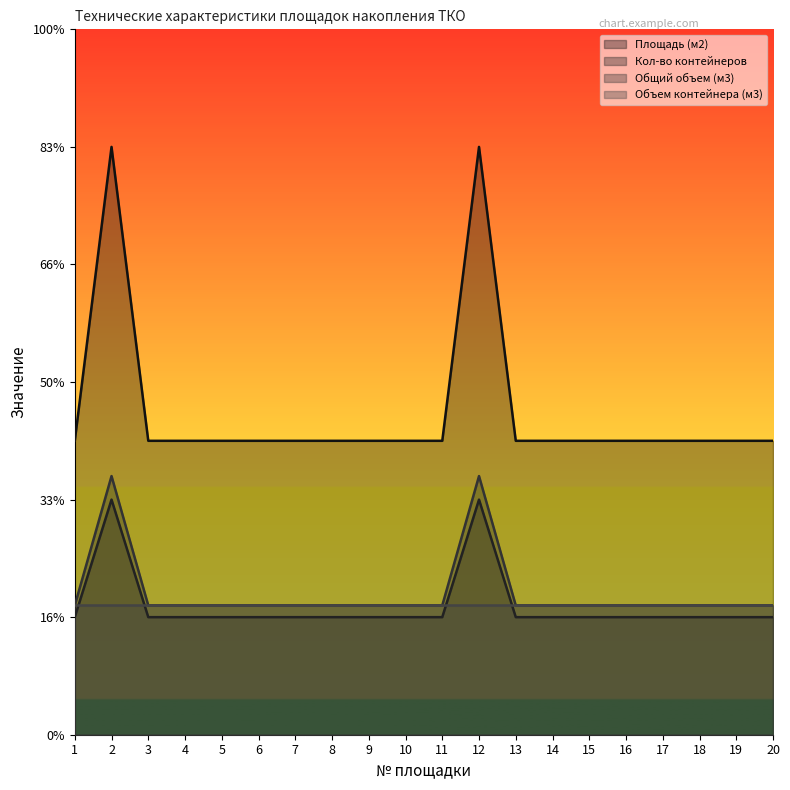

What is the difference between the highest and lowest values at 7?

1.5